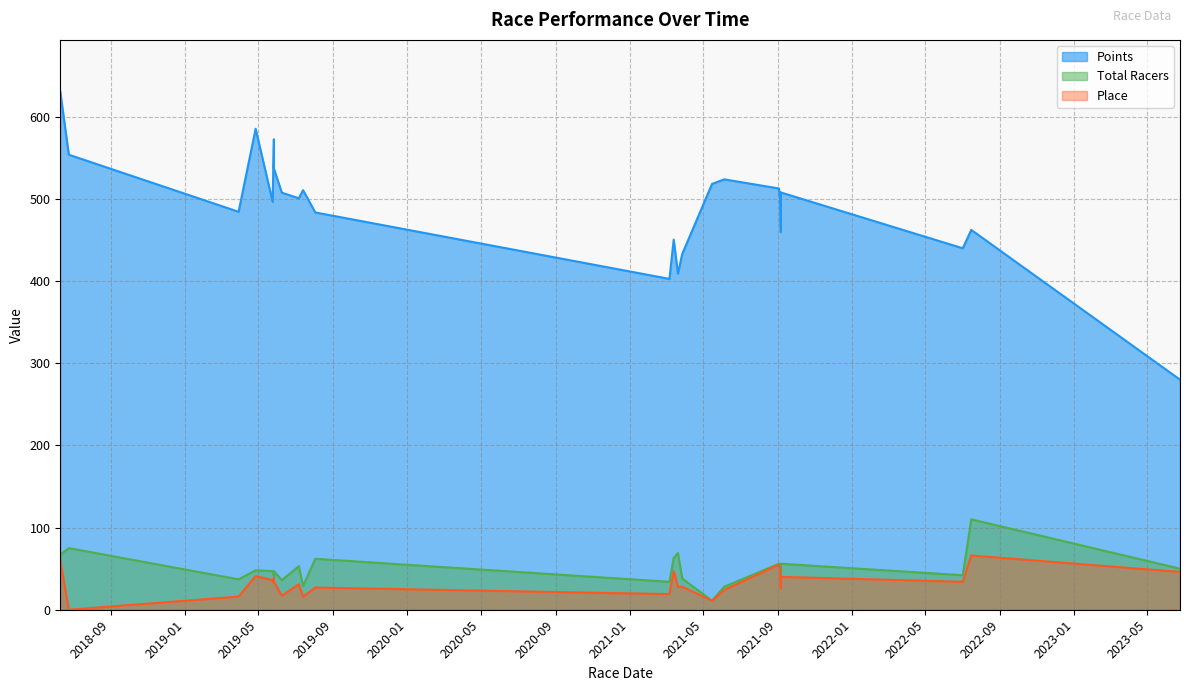

The Total Racers series shows 24.1 at 19. True or false?

False